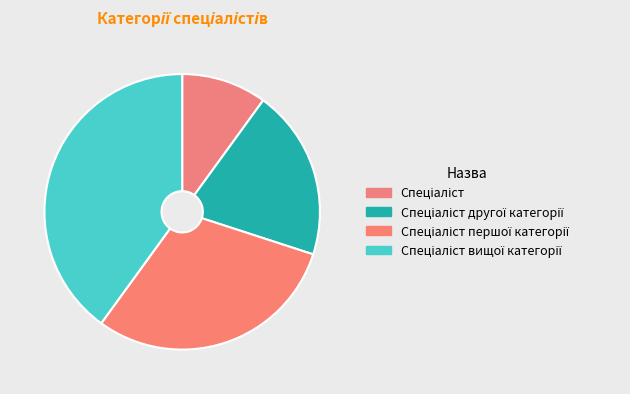

Approximately how many times larger is the value at Спеціаліст другої категорії compared to Спеціаліст першої категорії?

0.7